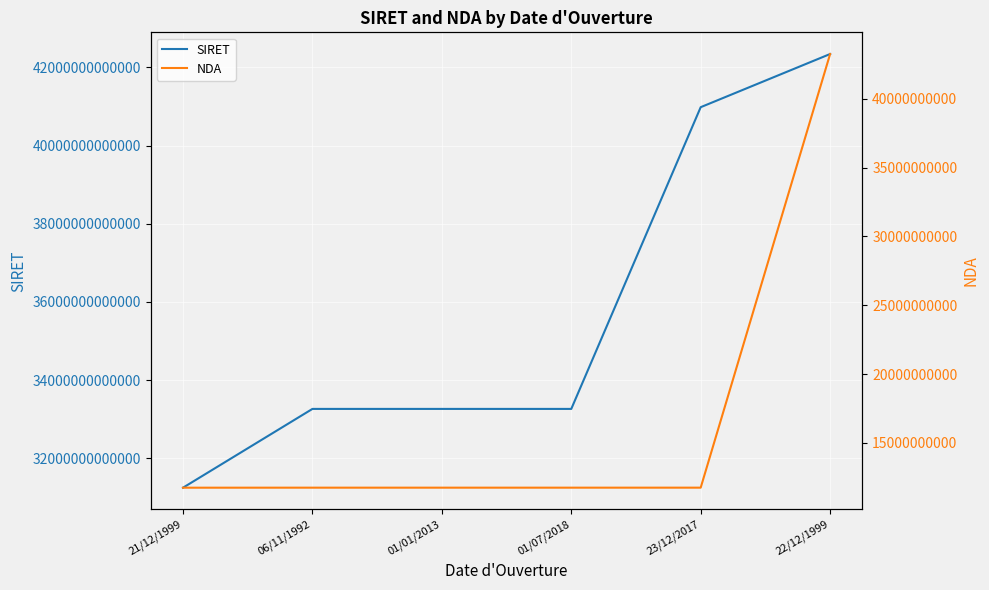

What is the spread (max minus min) of values at 21/12/1999?

31237759352882